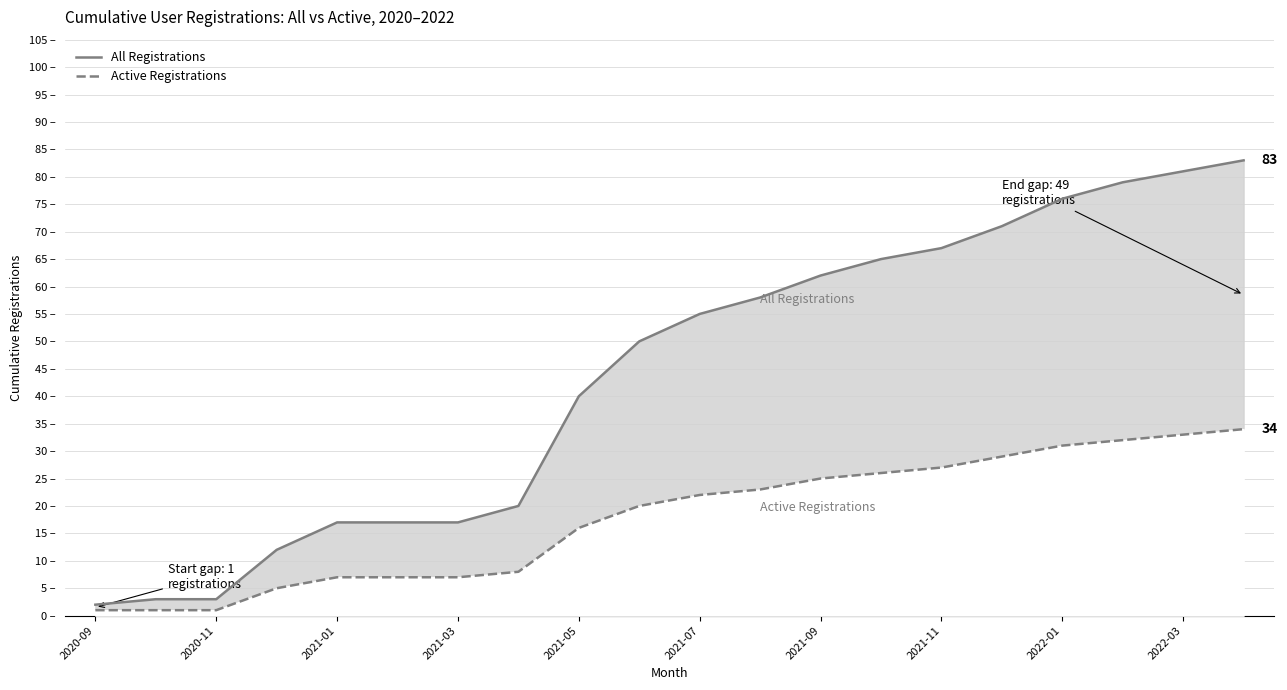

Count the number of data series in this chart.

2